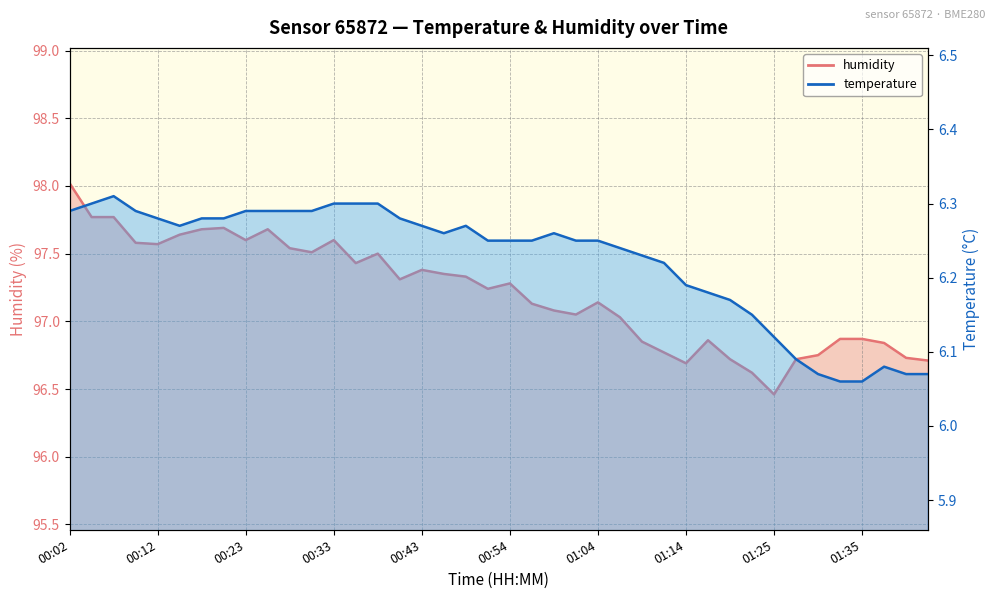

What is the difference between the maximum and minimum values in the temperature series?

0.2